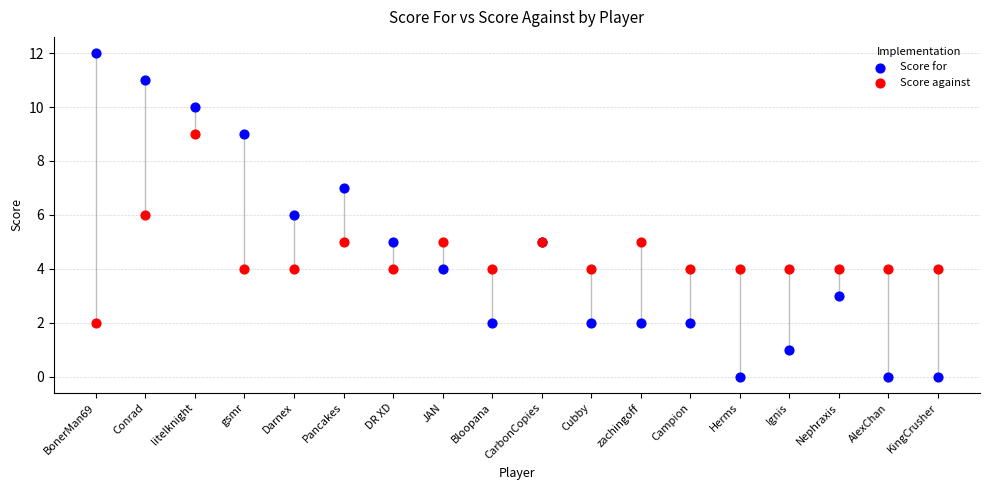

At which category is the sum across all series the highest?

litelknight